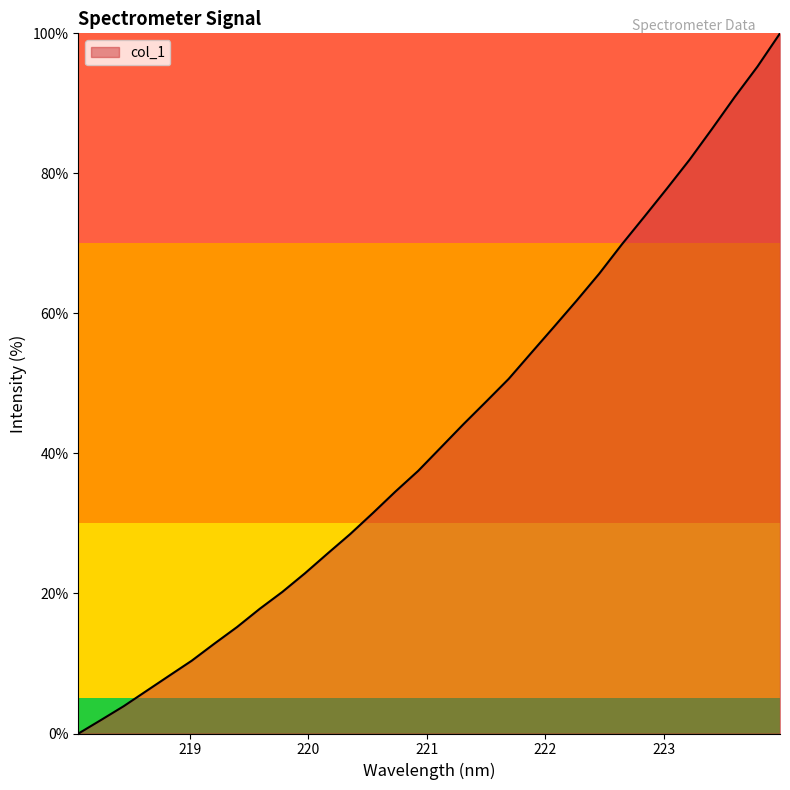

What is the difference between the maximum and minimum values?

100.0